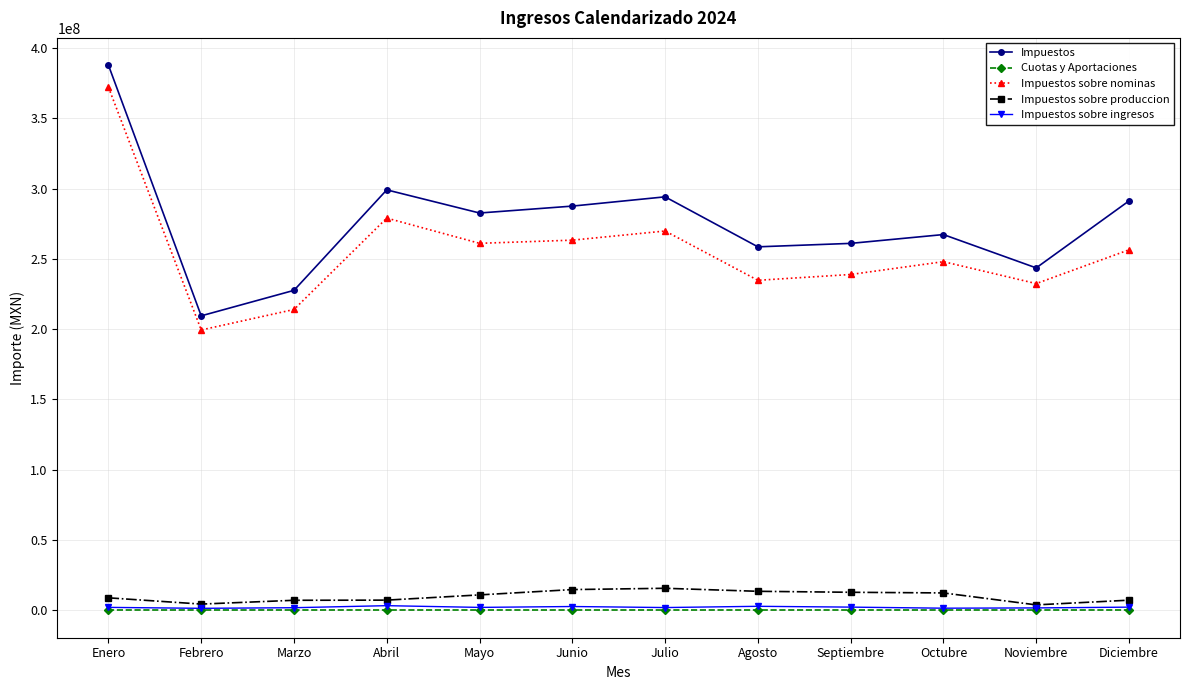

Where is the first local minimum for Impuestos?

Febrero